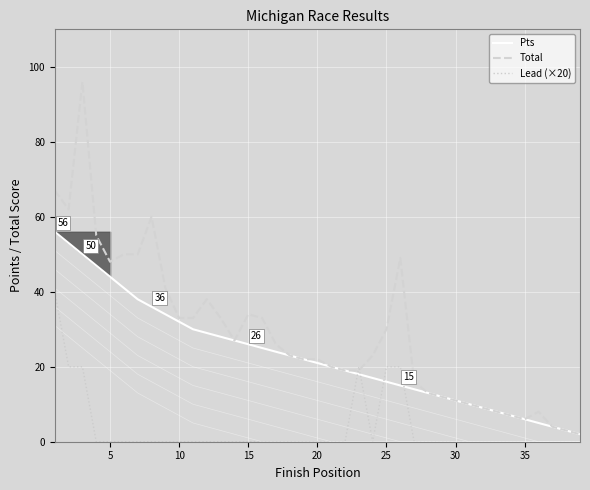

How many interior local valleys does the Total series have?

4